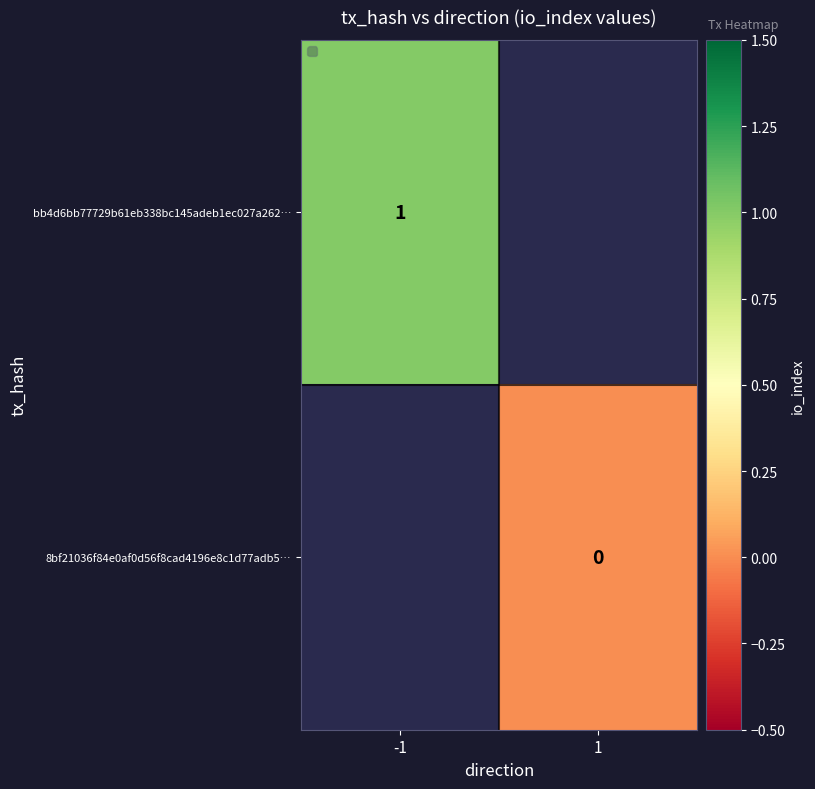

Is the value of bb4d6bb77729b61eb338bc145adeb1ec027a262… at -1 greater than the value of 8bf21036f84e0af0d56f8cad4196e8c1d77adb5… at 1?

Yes